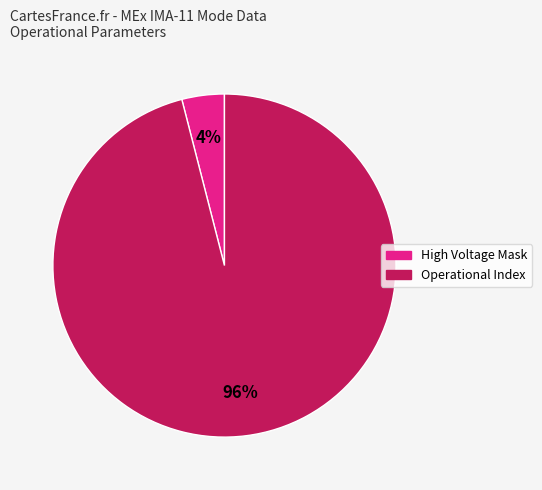

Is there any slice that represents more than half of the pie?

Yes